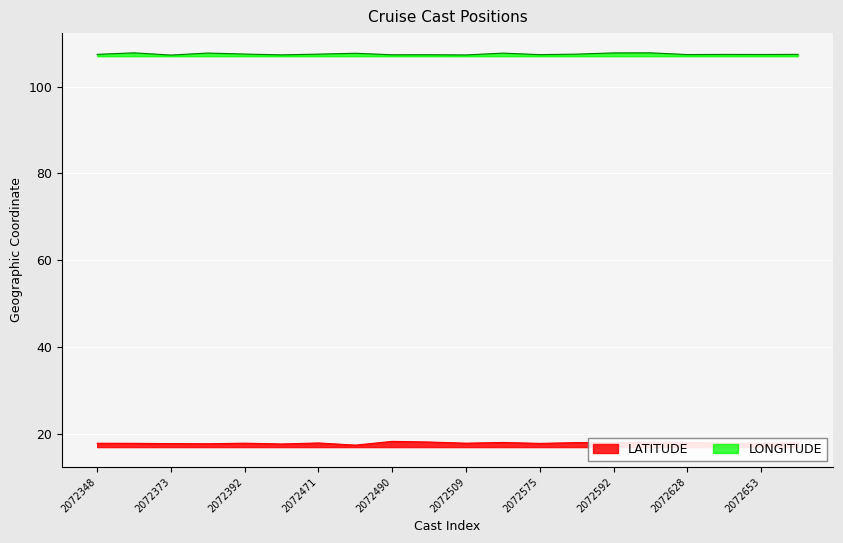

How many lines are shown in the chart?

2